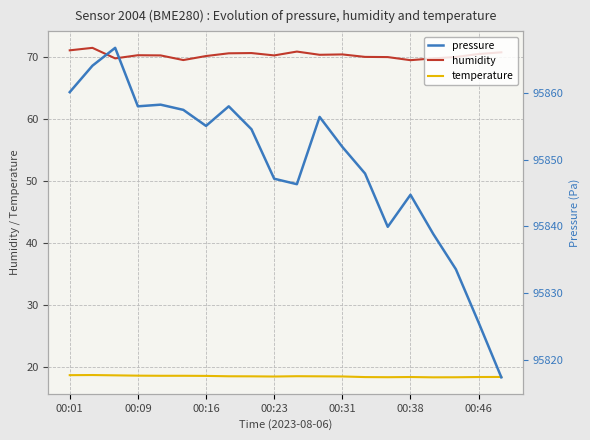

True or false: humidity and temperature intersect in this chart.

False